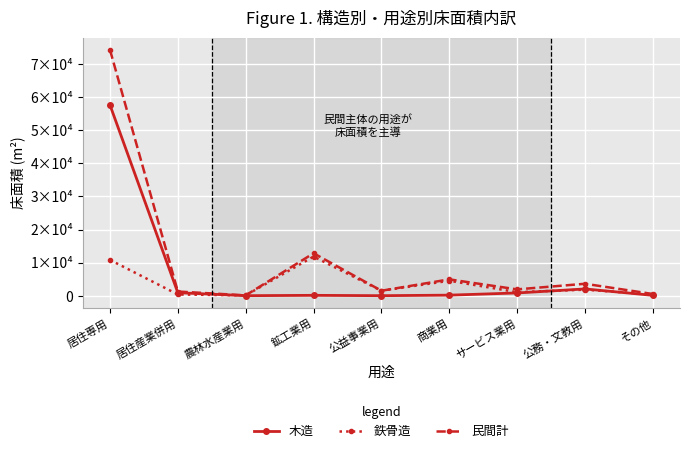

After their last crossing, which series has the higher values: 木造 or 鉄骨造?

鉄骨造